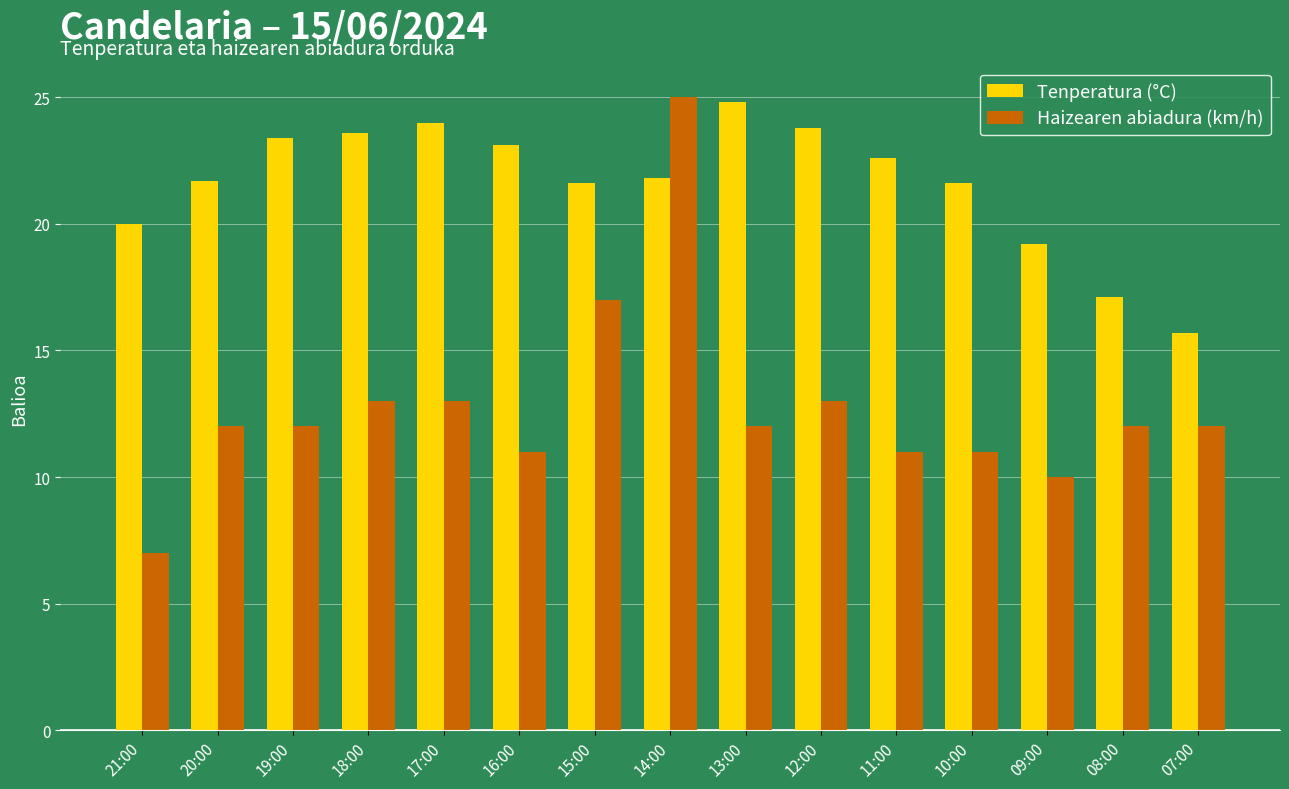

What is the label of the 13th bar from the left?

09:00